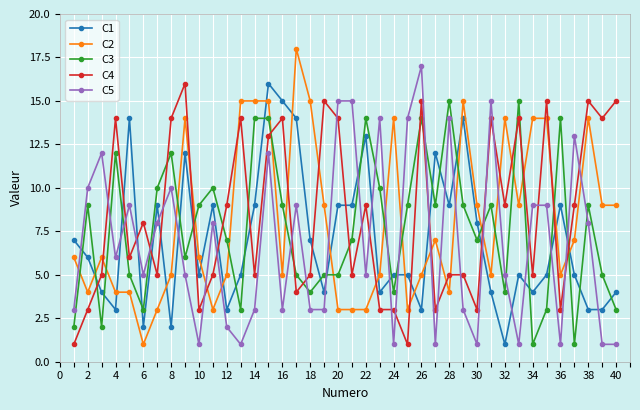

Does the chart display data point markers on the line(s)?

Yes